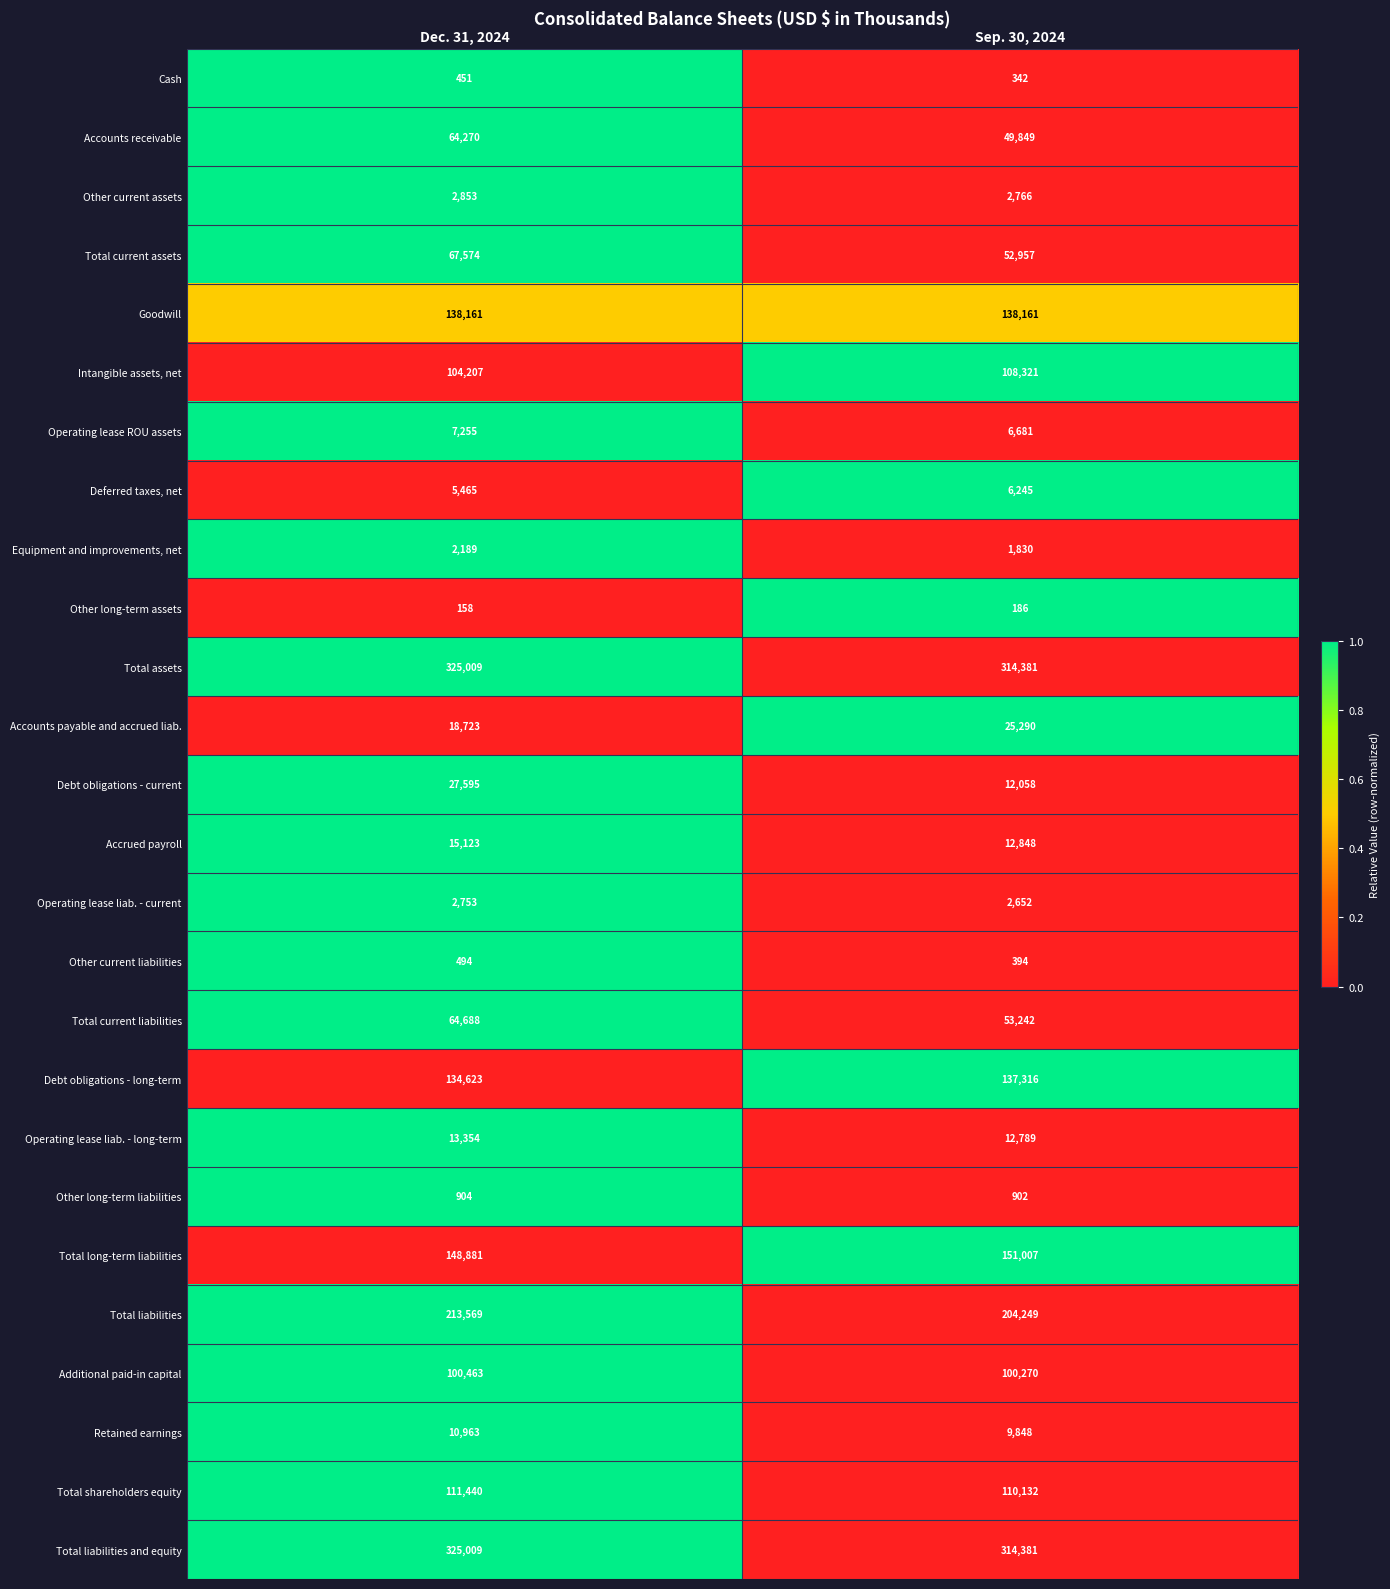

What is the total value across all series at Sep. 30, 2024?

1829097